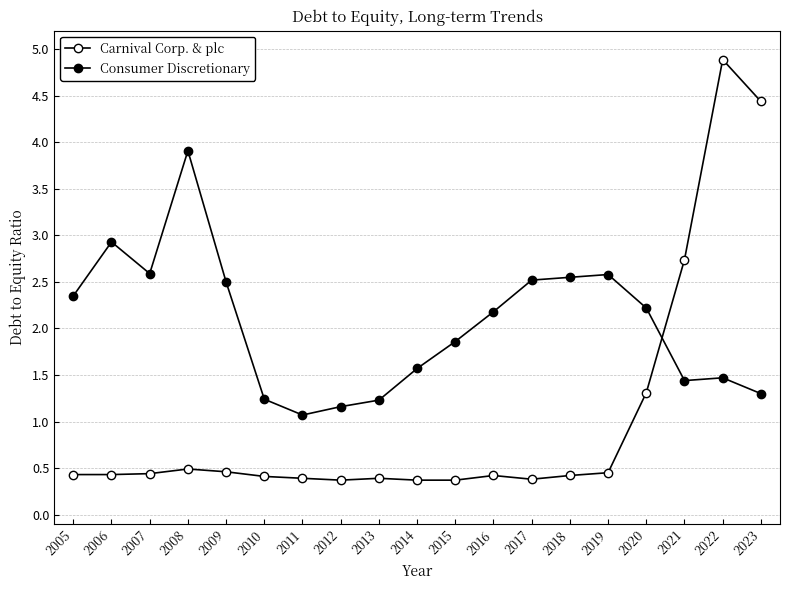

How many lines are shown in the chart?

2